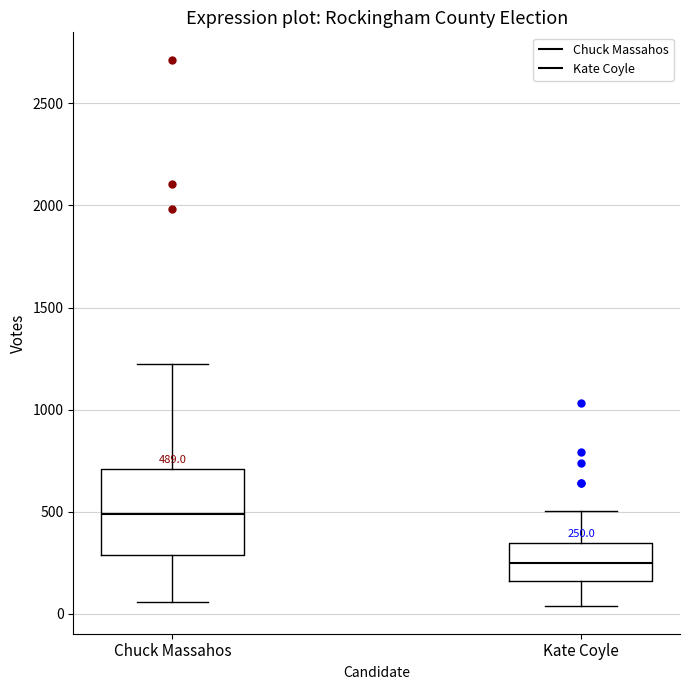

Comparing the boxes themselves (not the whiskers), which one is the tallest?

Chuck Massahos